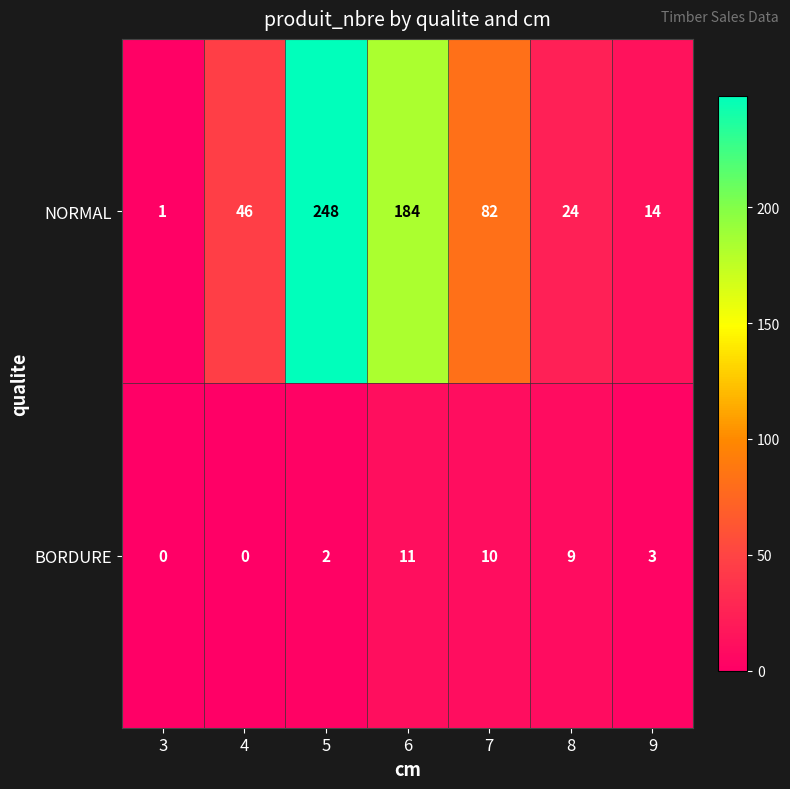

Reading left to right, transcribe all the data shown in this chart.

NORMAL: 3=1	4=46	5=248	6=184	7=82	8=24	9=14
BORDURE: 3=0	4=0	5=2	6=11	7=10	8=9	9=3